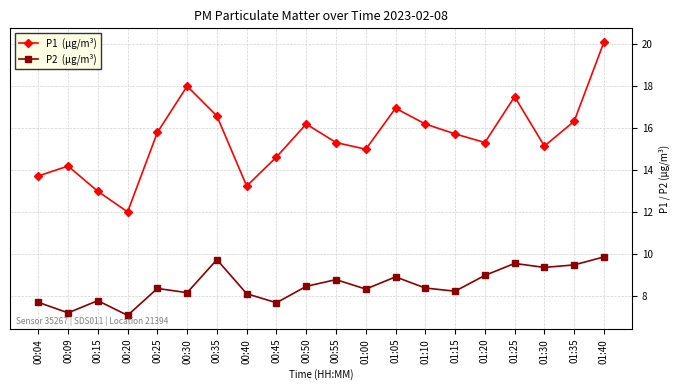

What is the label of the 3rd point from the right?

01:30